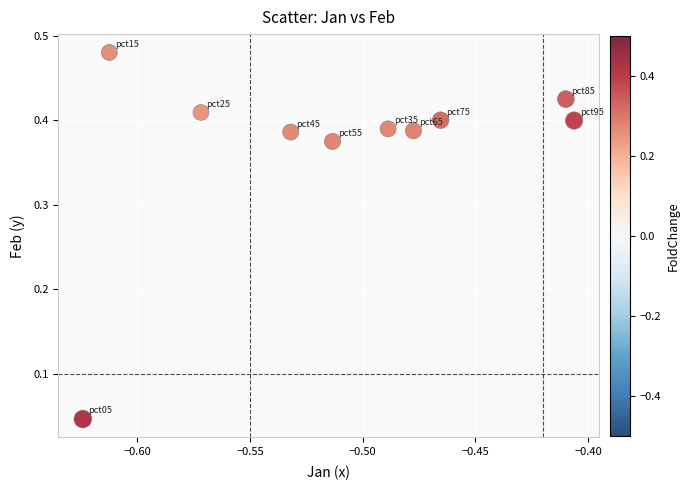

What is the average X value?

-0.5